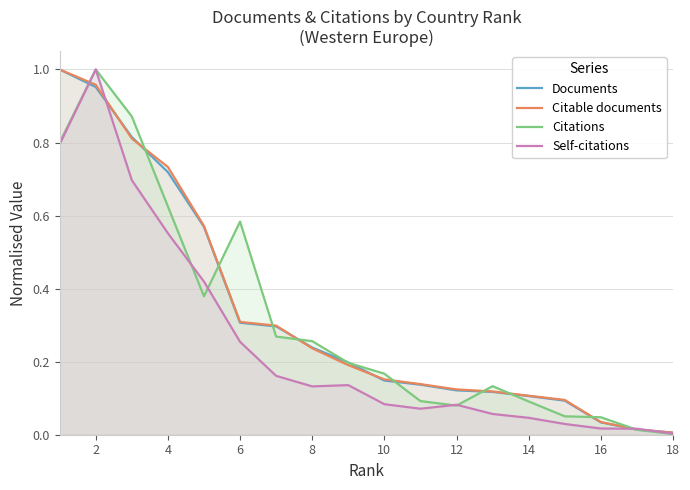

What is the average value of the Documents series?

0.3